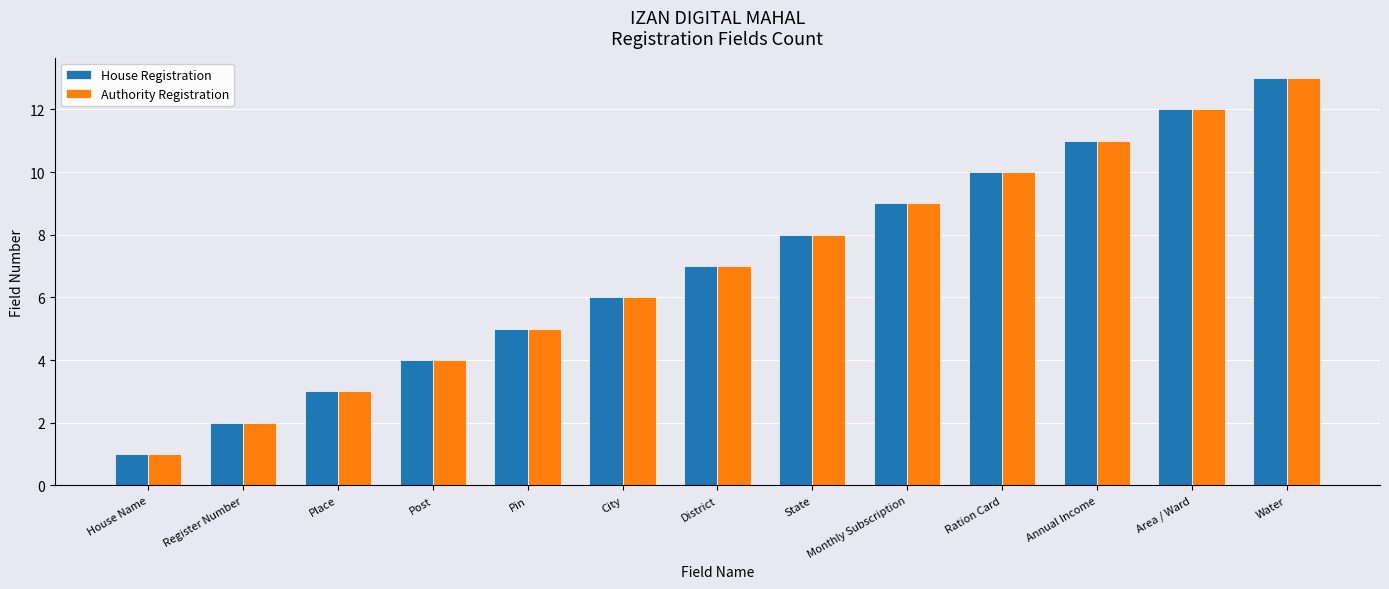

The value of House Registration at Post is 7. True or false?

False